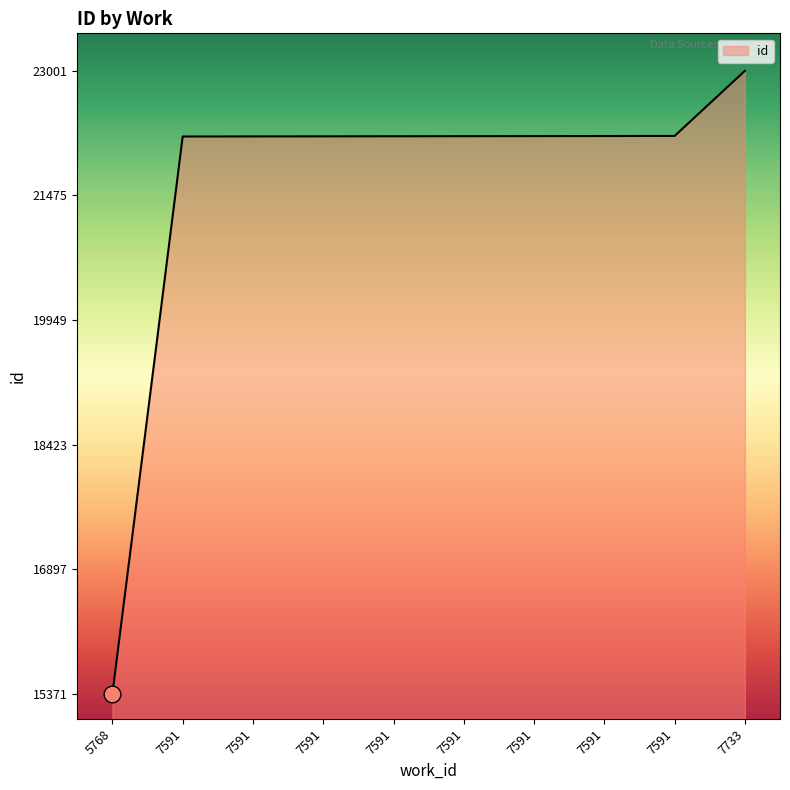

Reading left to right, transcribe all the data shown in this chart.

15371	22197	22198	22199	22200	22201	22202	22203	22204	23001